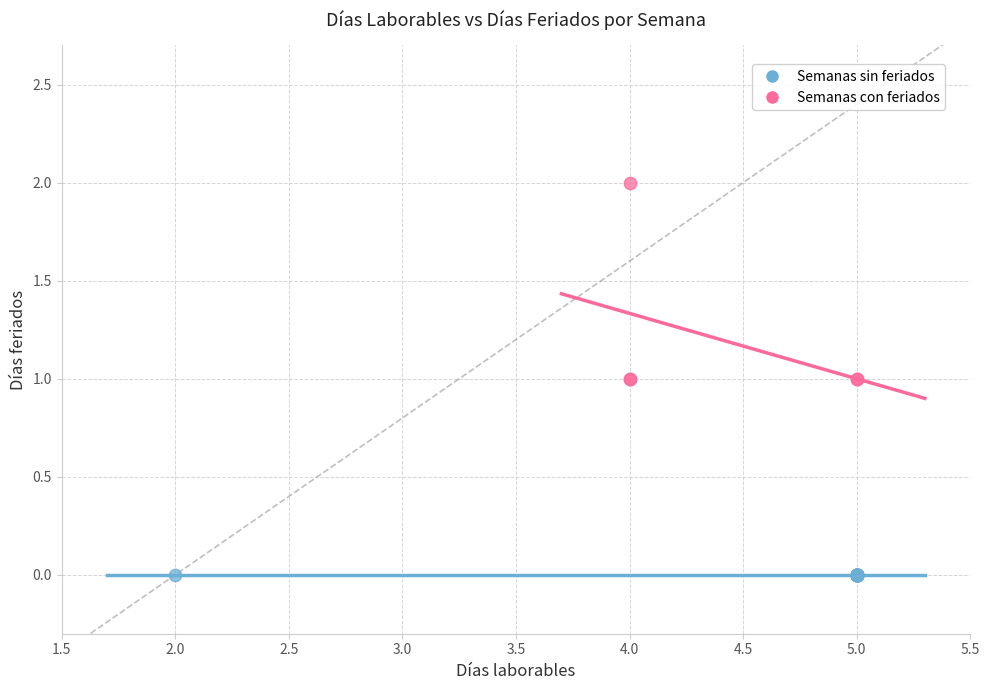

Which series contains the lowest Y value?

Semanas sin feriados